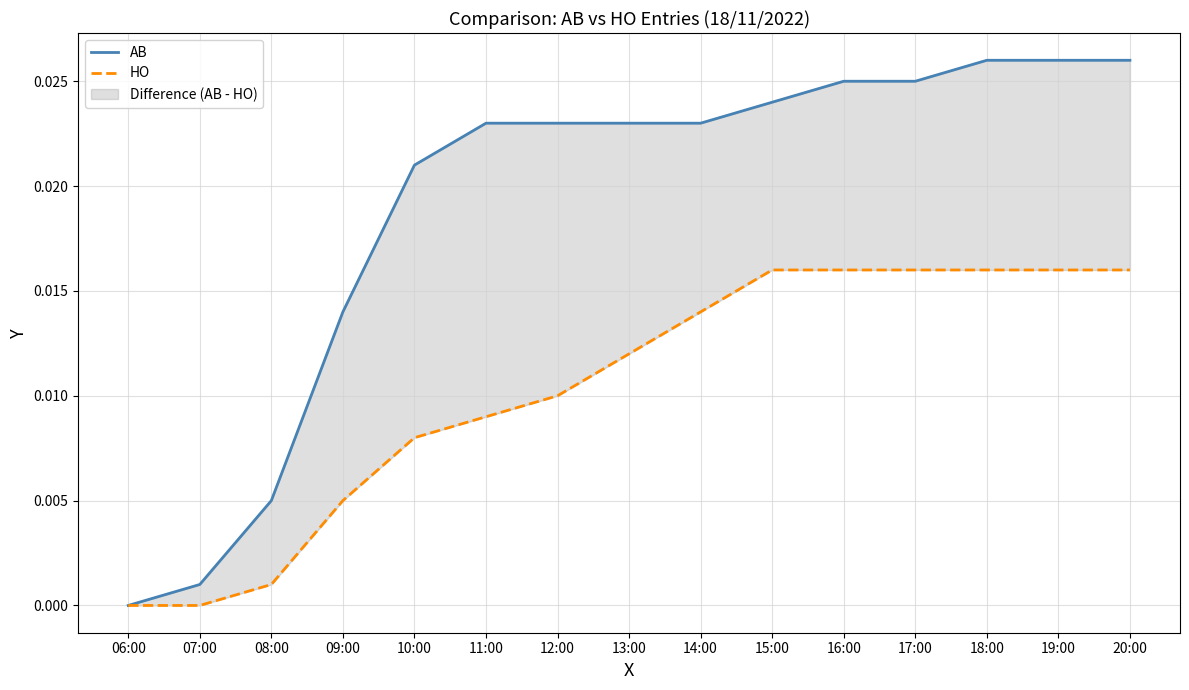

At 14:00, list the series in order from smallest to largest.

HO, AB